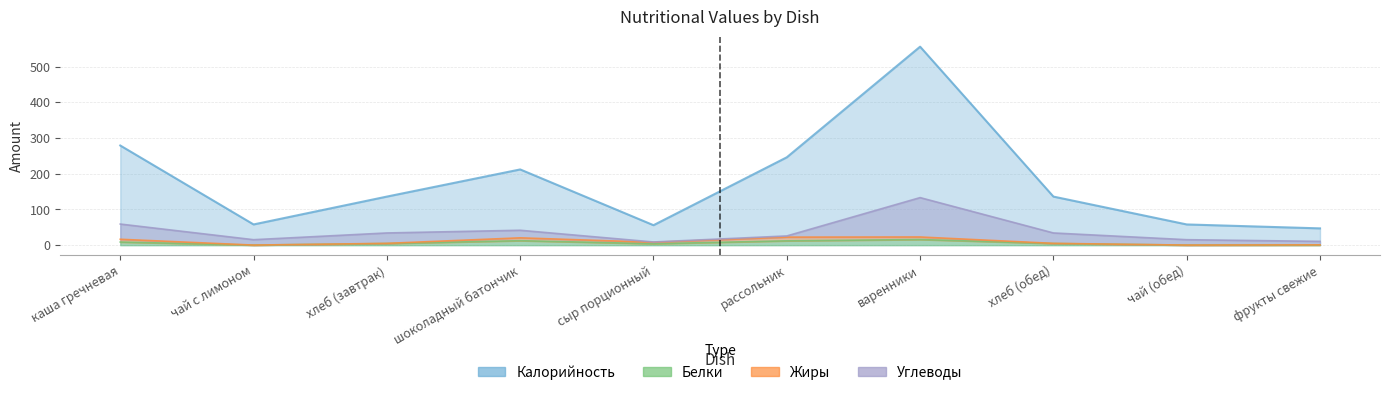

True or false: Калорийность and Белки cross at least once.

False